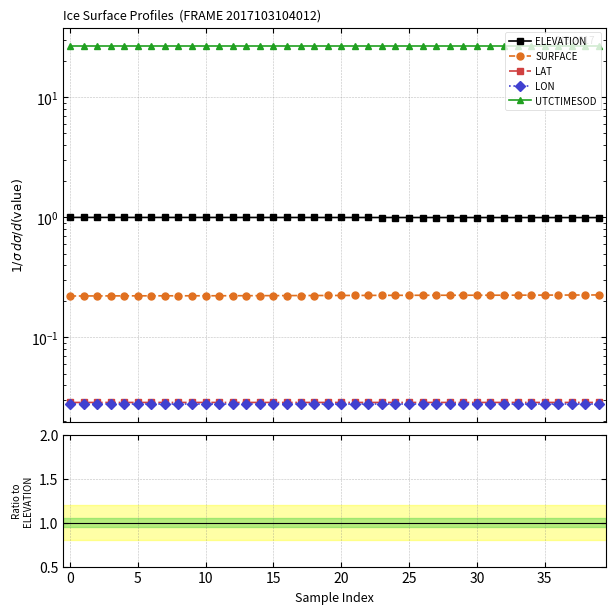

True or false: ELEVATION and LAT intersect in this chart.

False